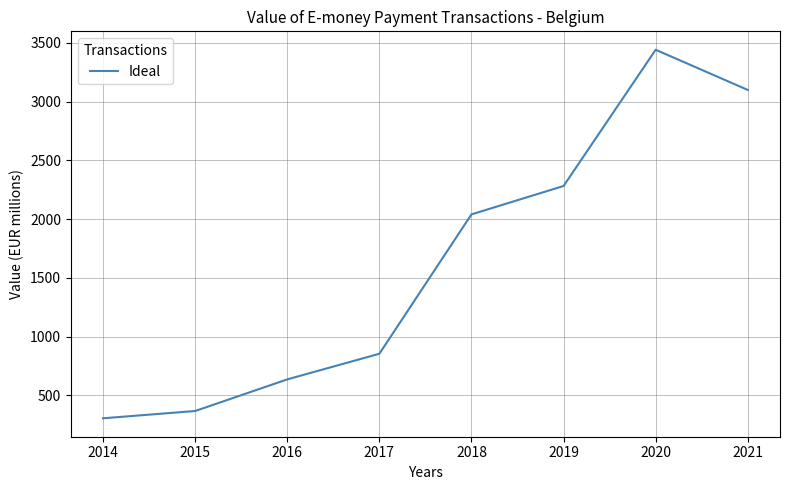

List the labels in order of value, largest first.

2020, 2021, 2019, 2018, 2017, 2016, 2015, 2014